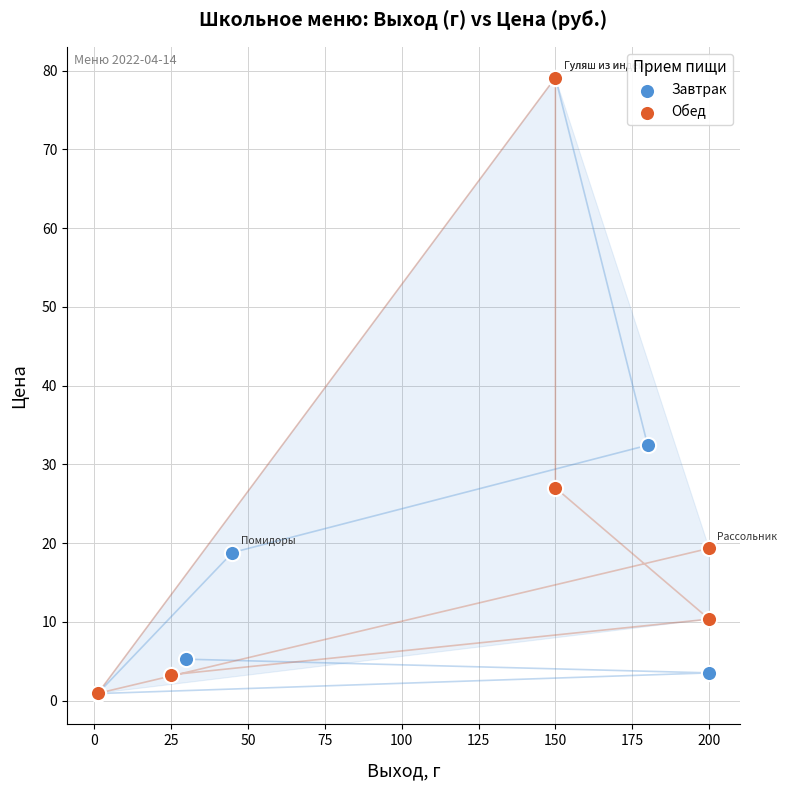

What are all the series names shown in the legend?

Завтрак, Обед